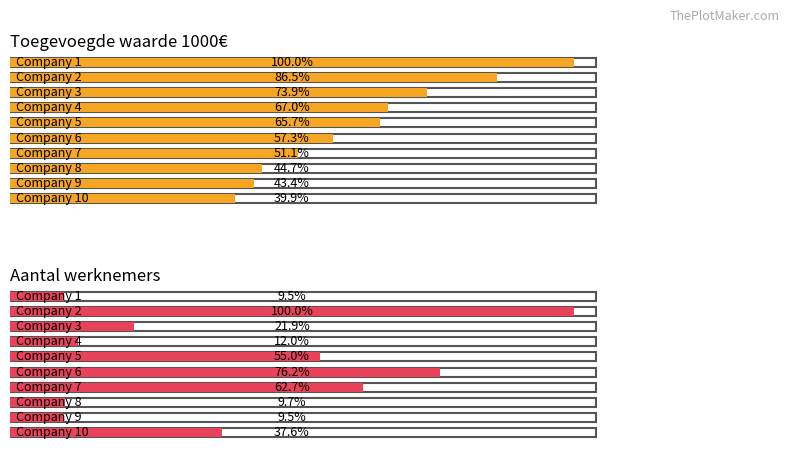

How many bars are there in total?

20